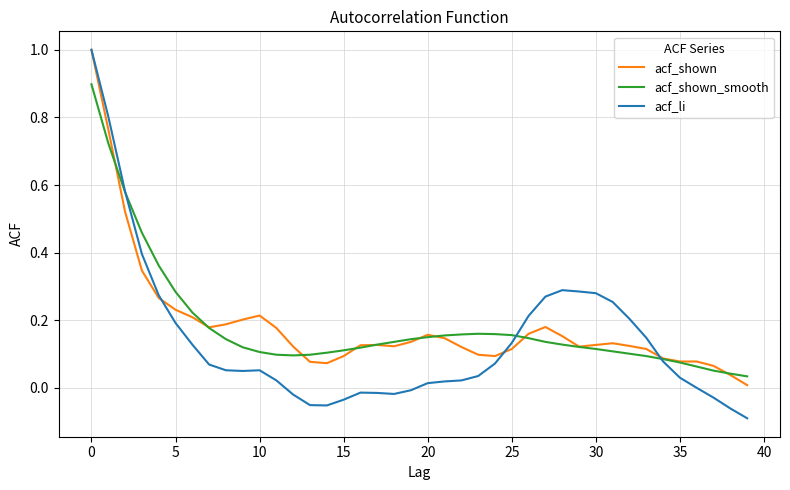

Does the chart have visible grid lines?

Yes